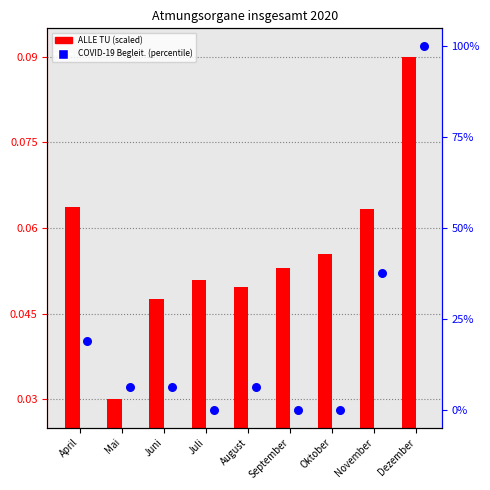

Is the value of COVID-19 Begleit. at November greater than the value of ALLE TU at Mai?

Yes